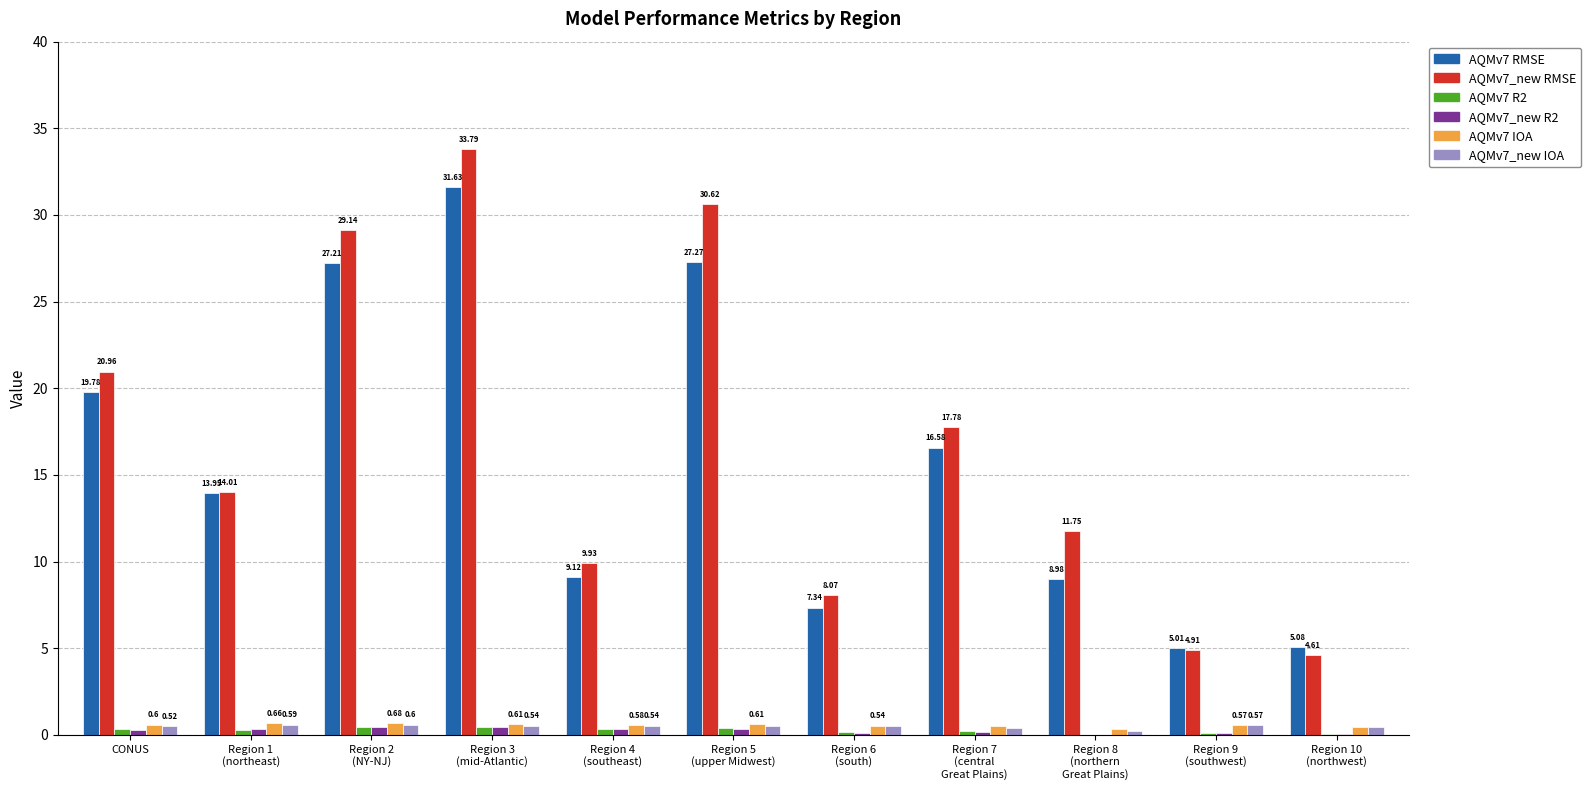

At which category does the chart reach its peak across all series?

Region 3
(mid-Atlantic)